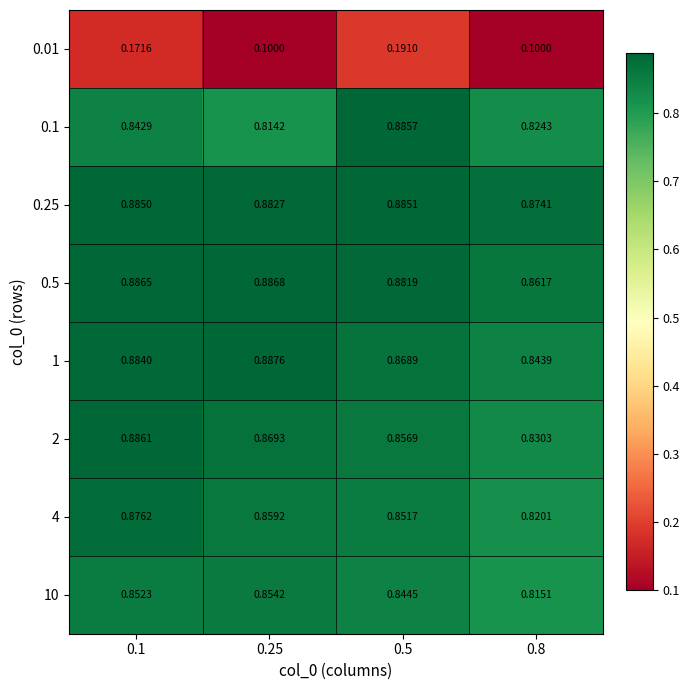

Count the number of data series in this chart.

8